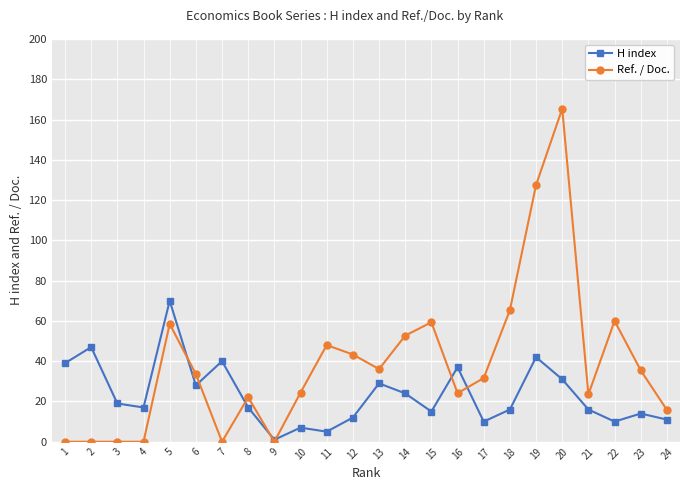

Is the value of H index at 8 greater than the value of Ref. / Doc. at 11?

No